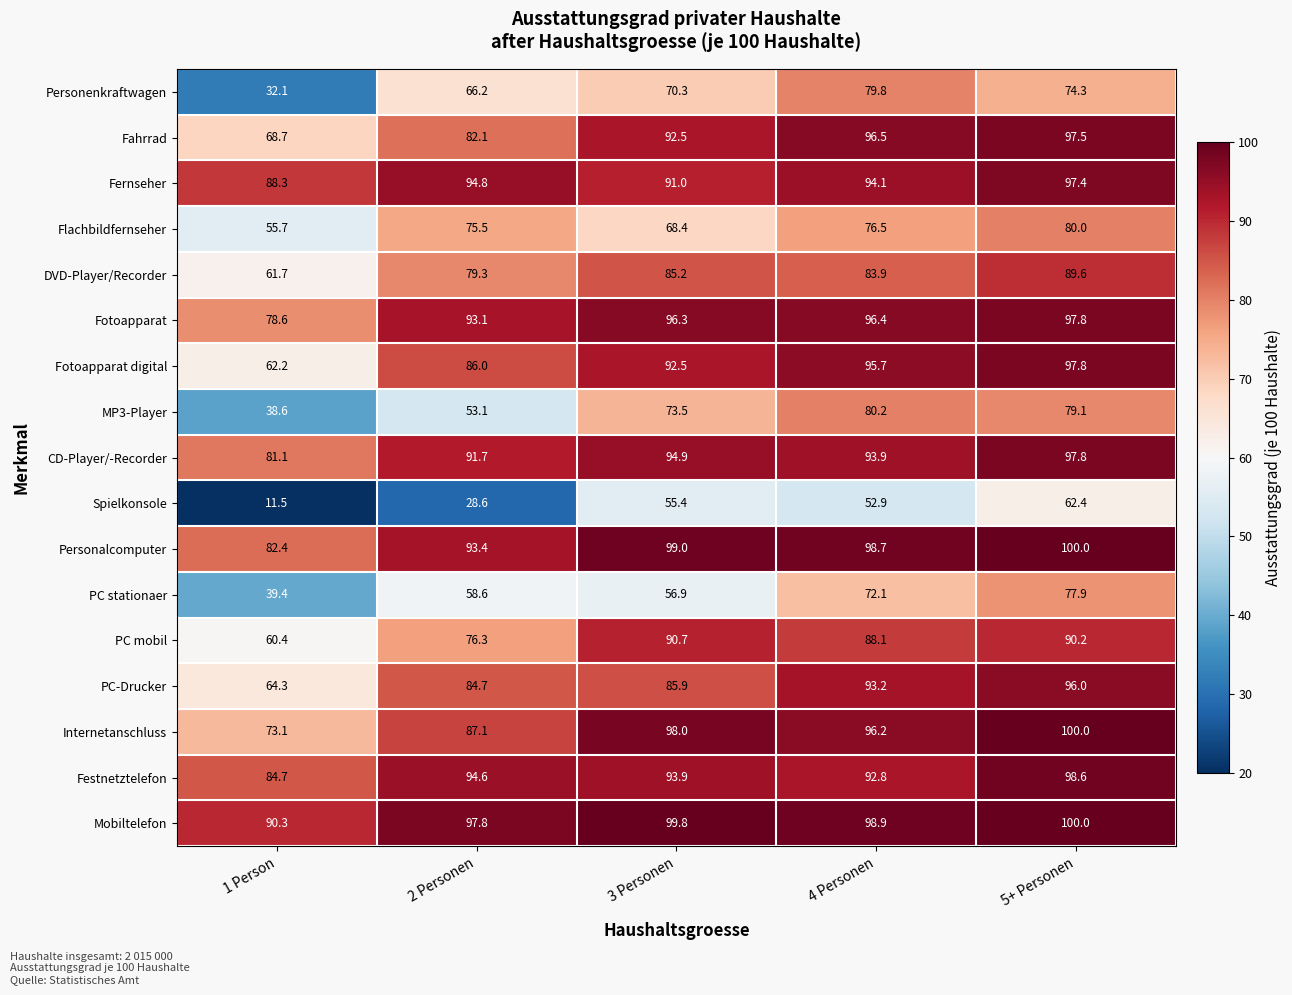

What is the difference between the maximum and minimum values in the PC mobil series?

30.3